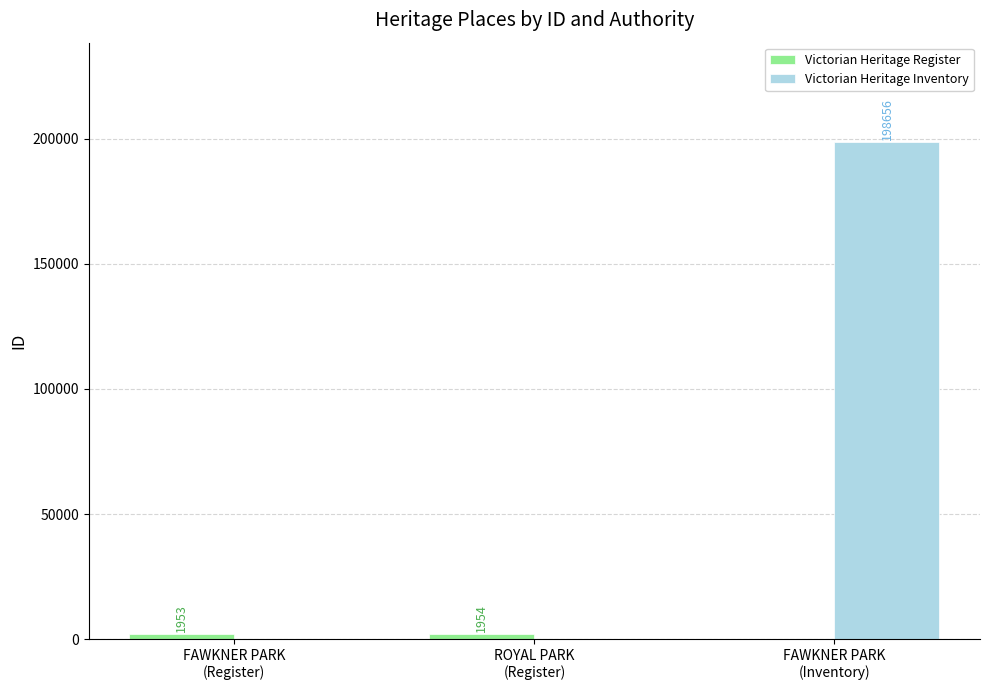

How many Victorian Heritage Inventory values are between 0 and 198656?

3